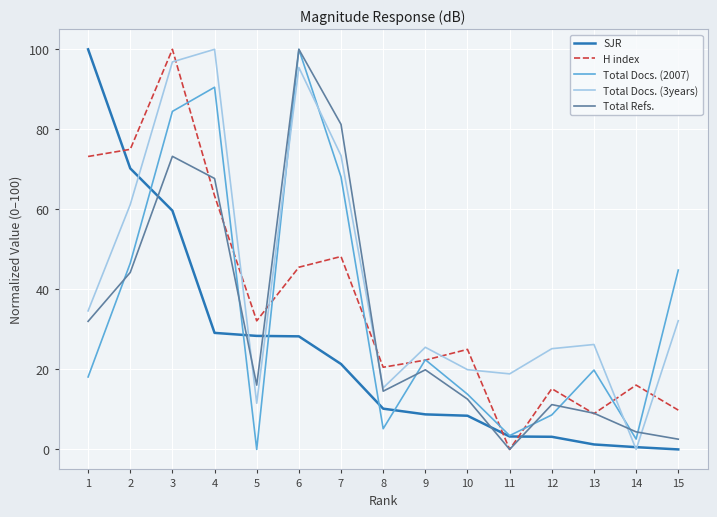

What are all the series names shown in the legend?

SJR, H index, Total Docs. (2007), Total Docs. (3years), Total Refs.